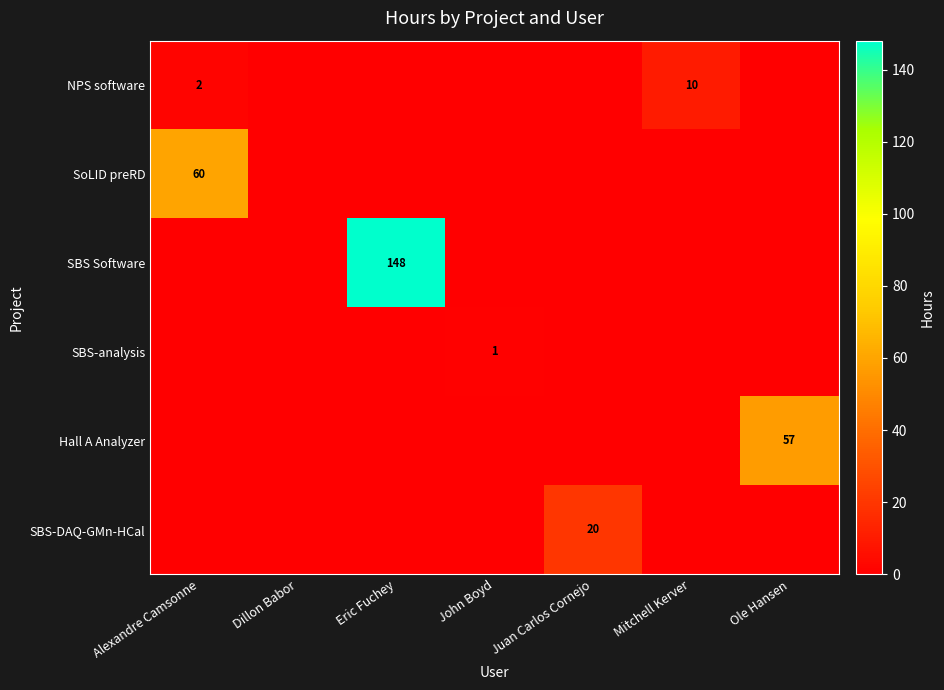

The value of Hall A Analyzer at Ole Hansen is 57. True or false?

True